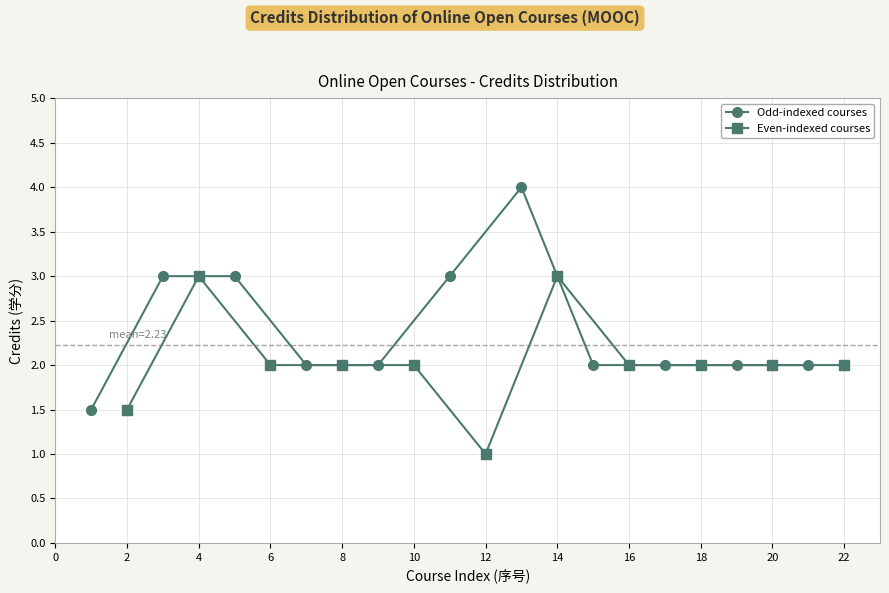

What is the sum of all Even-indexed courses values?

22.5